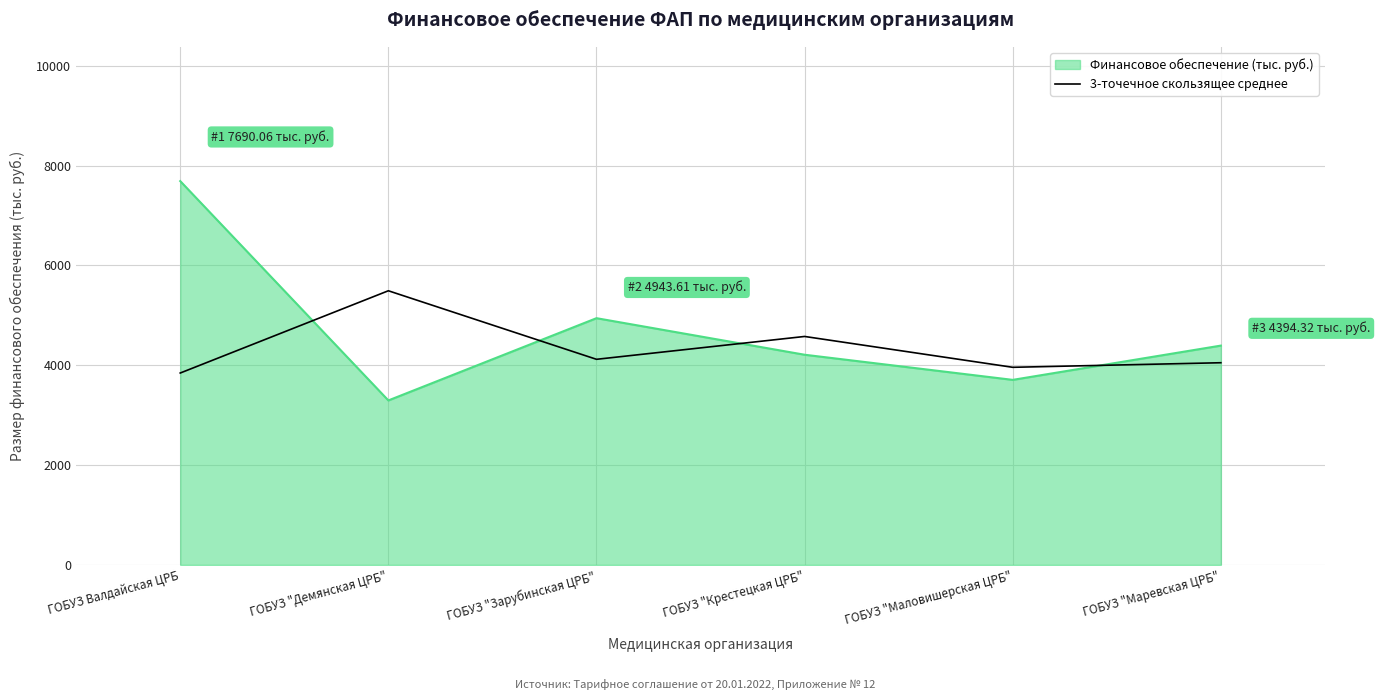

Which label corresponds to the largest value in the chart?

ГОБУЗ Валдайская ЦРБ